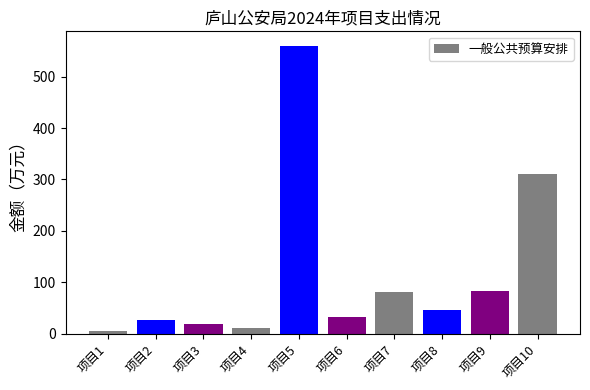

Between 项目7 and 项目8, which is larger?

项目7